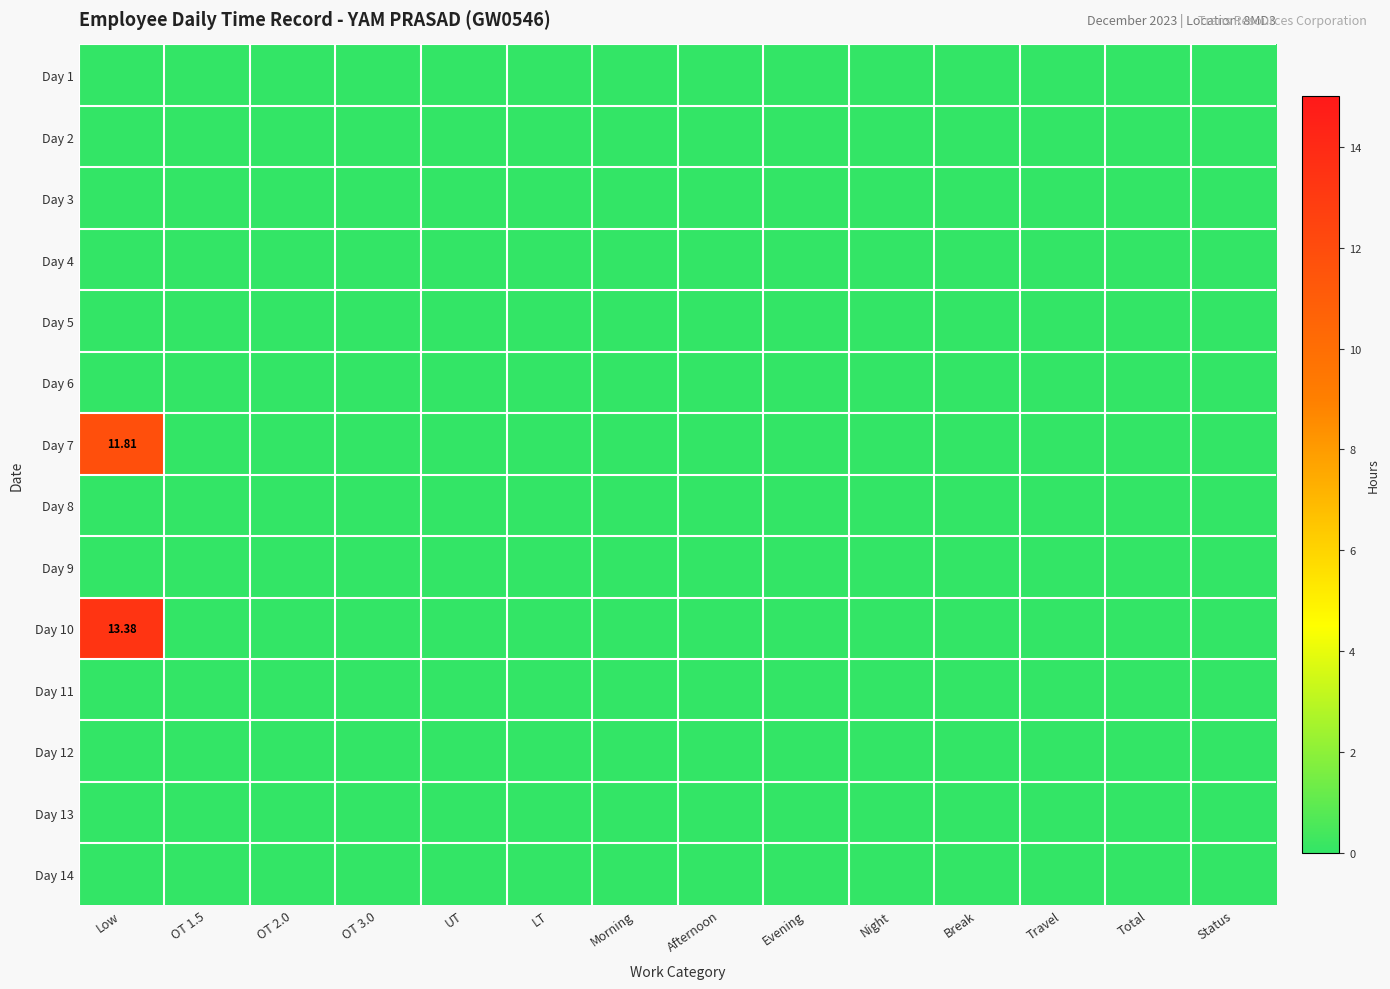

True or false: Day 10 has a value of 4.8 at Break.

False